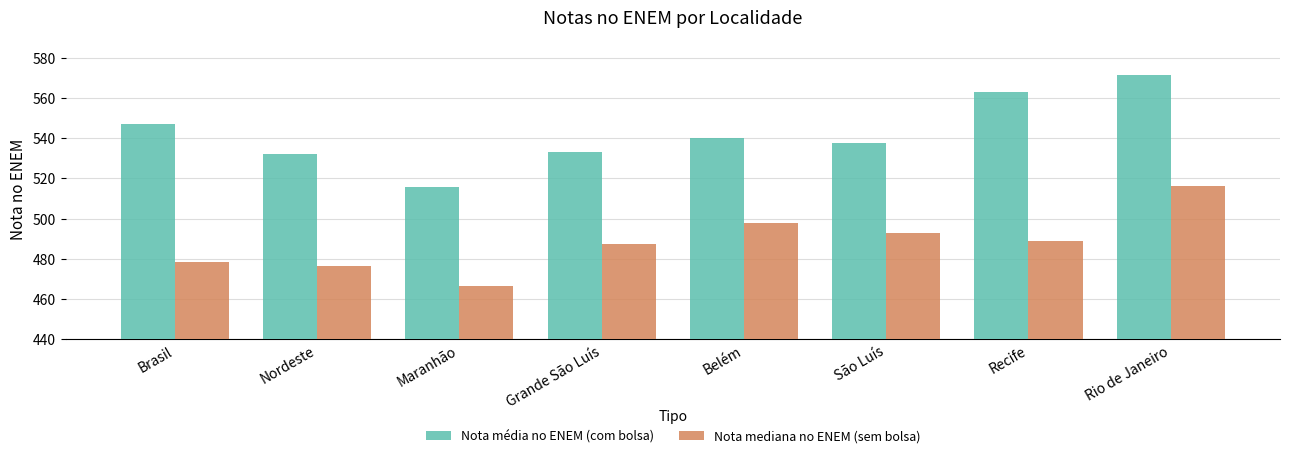

Which category has the highest value in the Nota mediana no ENEM (sem bolsa) series?

Rio de Janeiro